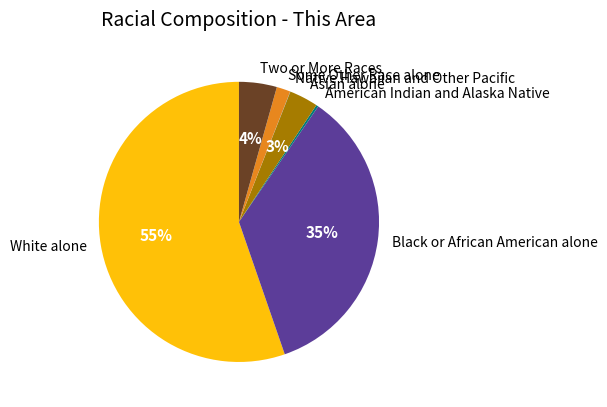

To the nearest percent, what is the average slice percentage?

14%